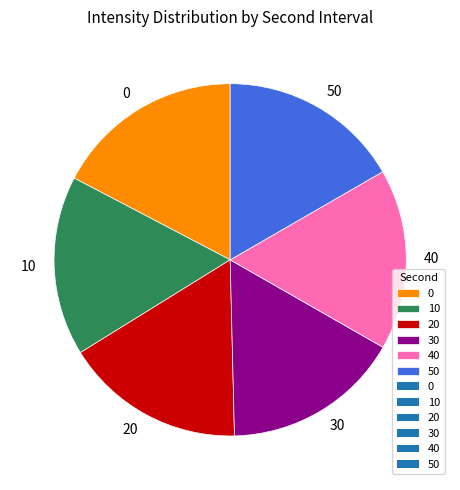

What is the ratio of the value at 40 to the value at 10?

1.0